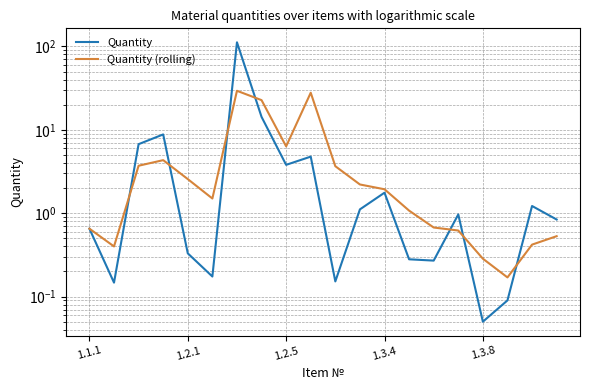

Reading right to left, list all the values displayed in this chart.

Quantity: 0.8	1.2	0.1	0.1	1.0	0.3	0.3	1.8	1.1	0.2	4.8	3.8	14.3	112.0	0.2	0.3	8.8	6.7	0.1	0.7
Quantity (rolling): 0.5	0.4	0.2	0.3	0.6	0.7	1.1	1.9	2.2	3.7	27.8	6.3	22.7	29.4	1.5	2.6	4.3	3.7	0.4	0.7